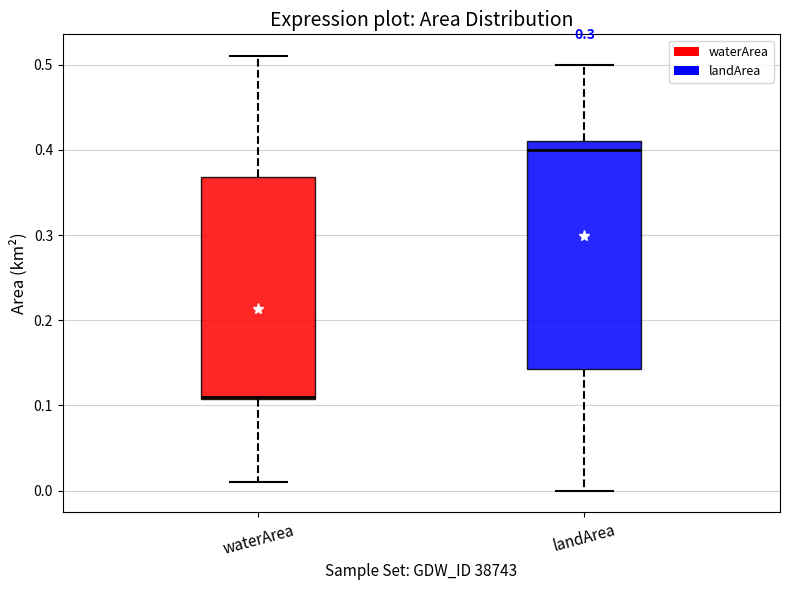

Reading left to right, read every box against the y-axis: the position of its median line, the range the box covers, and the ends of its whiskers. The values are not printed on the chart, so give them approximately, as read against the axis.

waterArea: median 0.11, box 0.11 to 0.37, whiskers 0.01 to 0.51
landArea: median 0.40, box 0.14 to 0.41, whiskers 0.00 to 0.50